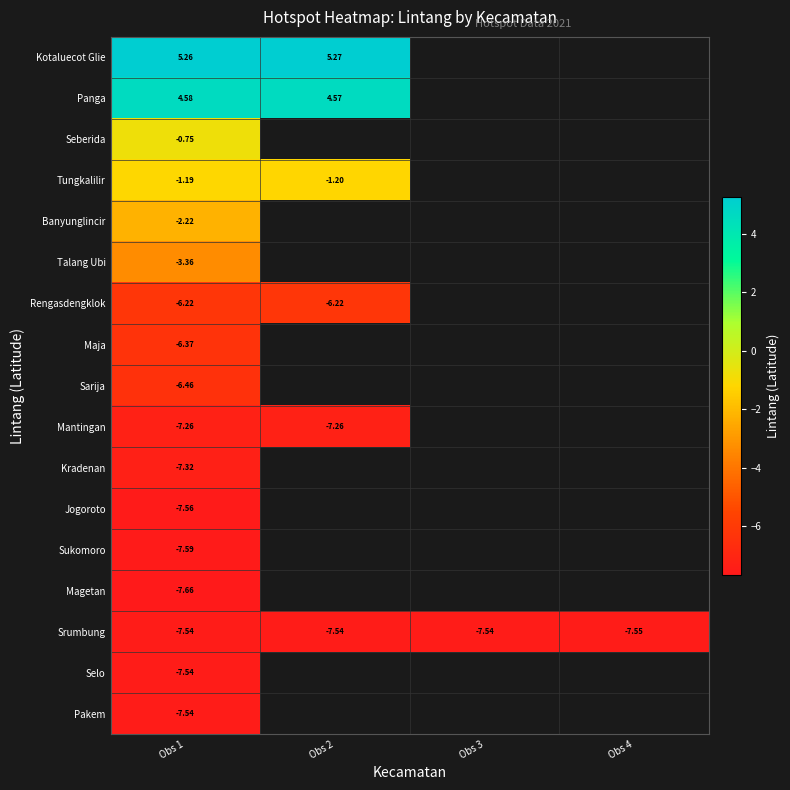

Is the value of Panga at Obs 1 greater than the value of Mantingan at Obs 2?

Yes